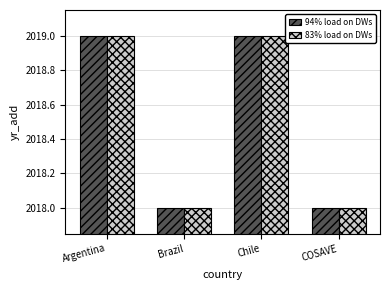

Is the value of 83% load on DWs at Brazil greater than the value of 94% load on DWs at Argentina?

No